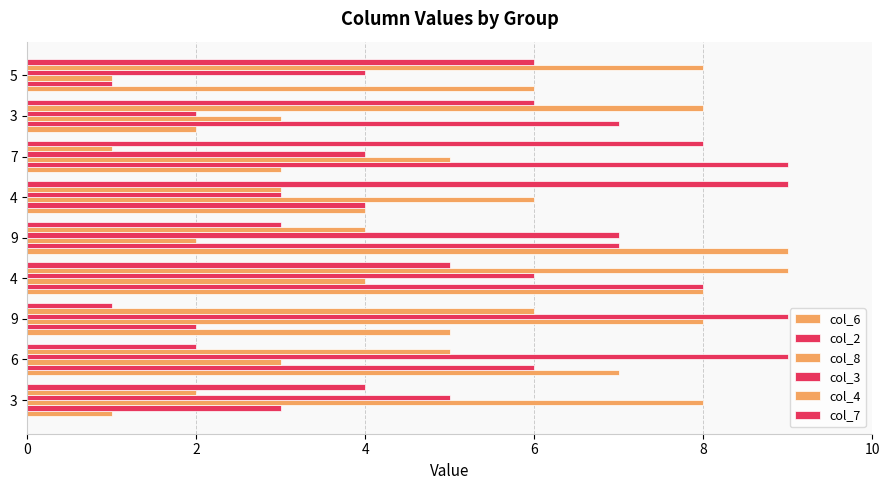

Count the number of categories in the chart.

9